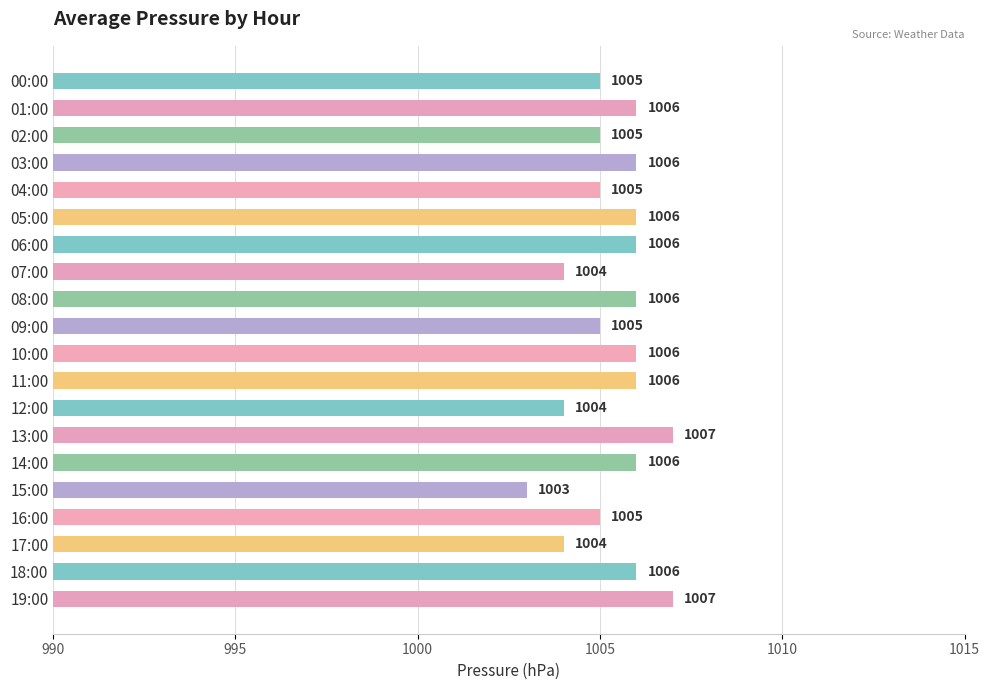

What position from the top is 02:00?

3